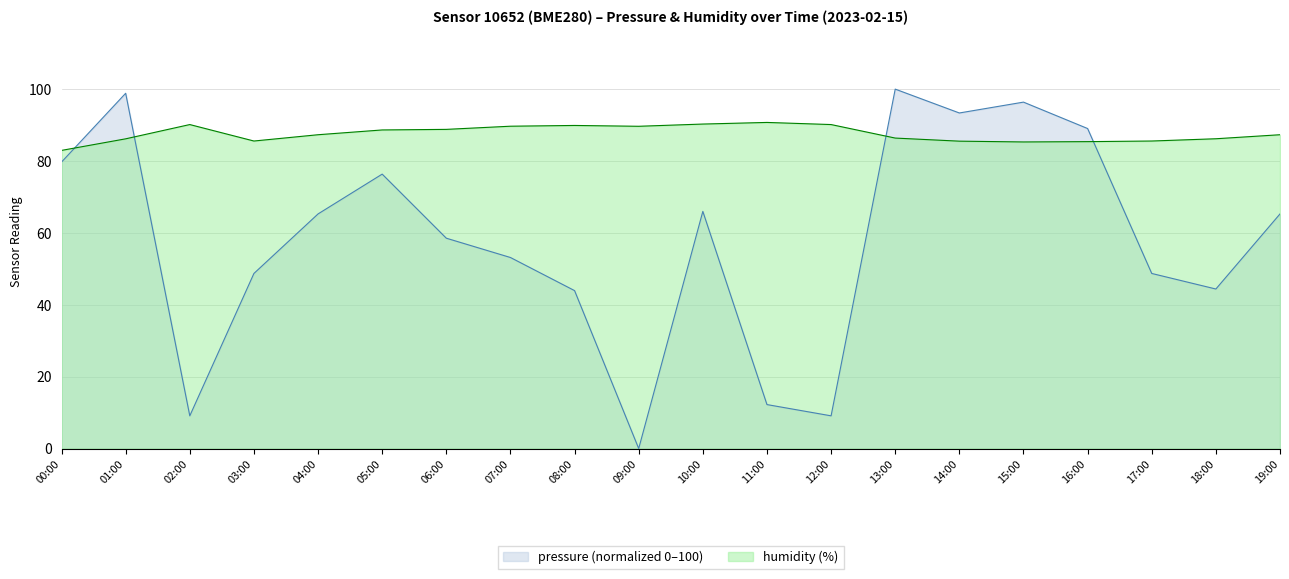

Reading left to right, transcribe all the data shown in this chart.

pressure: 79.7	98.8	9.1	48.7	65.3	76.4	58.5	53.2	43.9	0.0	66.0	12.2	9.1	100.0	93.4	96.4	89.0	48.7	44.4	65.3
humidity: 83.0	86.2	90.1	85.6	87.3	88.6	88.8	89.7	89.9	89.7	90.3	90.7	90.1	86.4	85.5	85.3	85.4	85.6	86.2	87.3